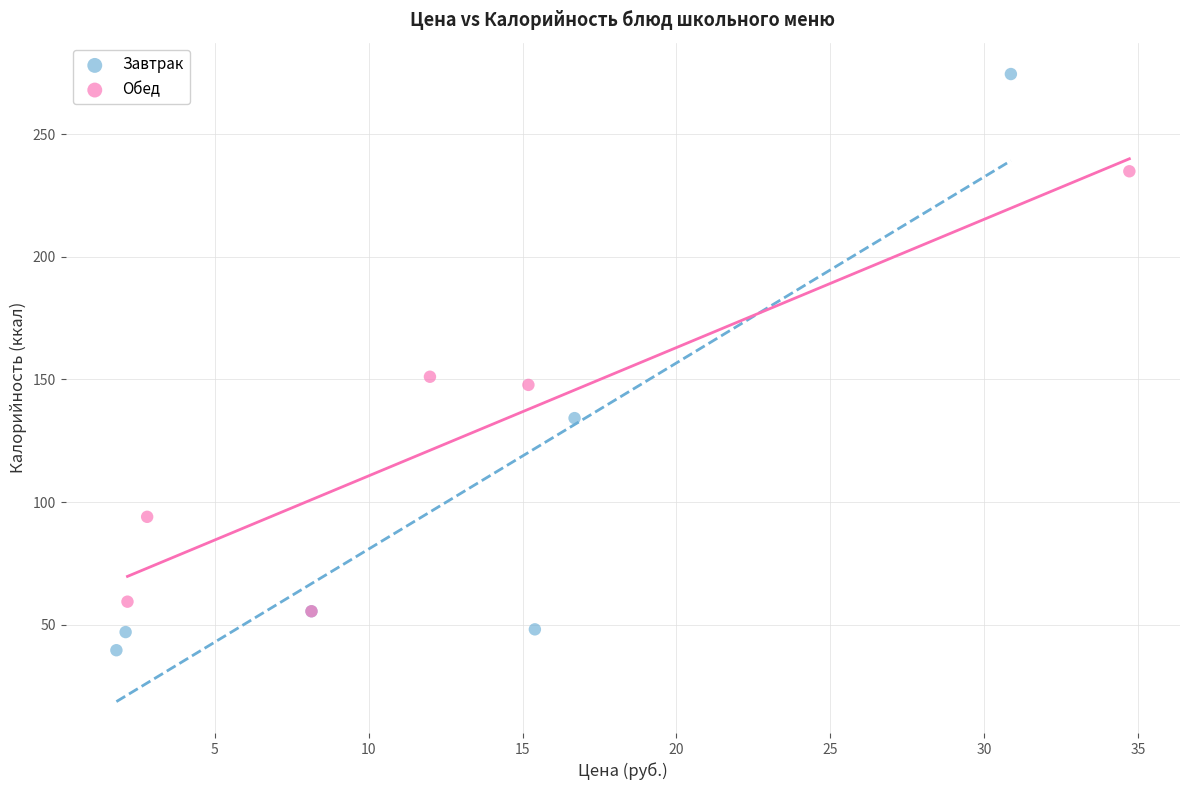

Which series reaches the minimum Y coordinate?

Завтрак